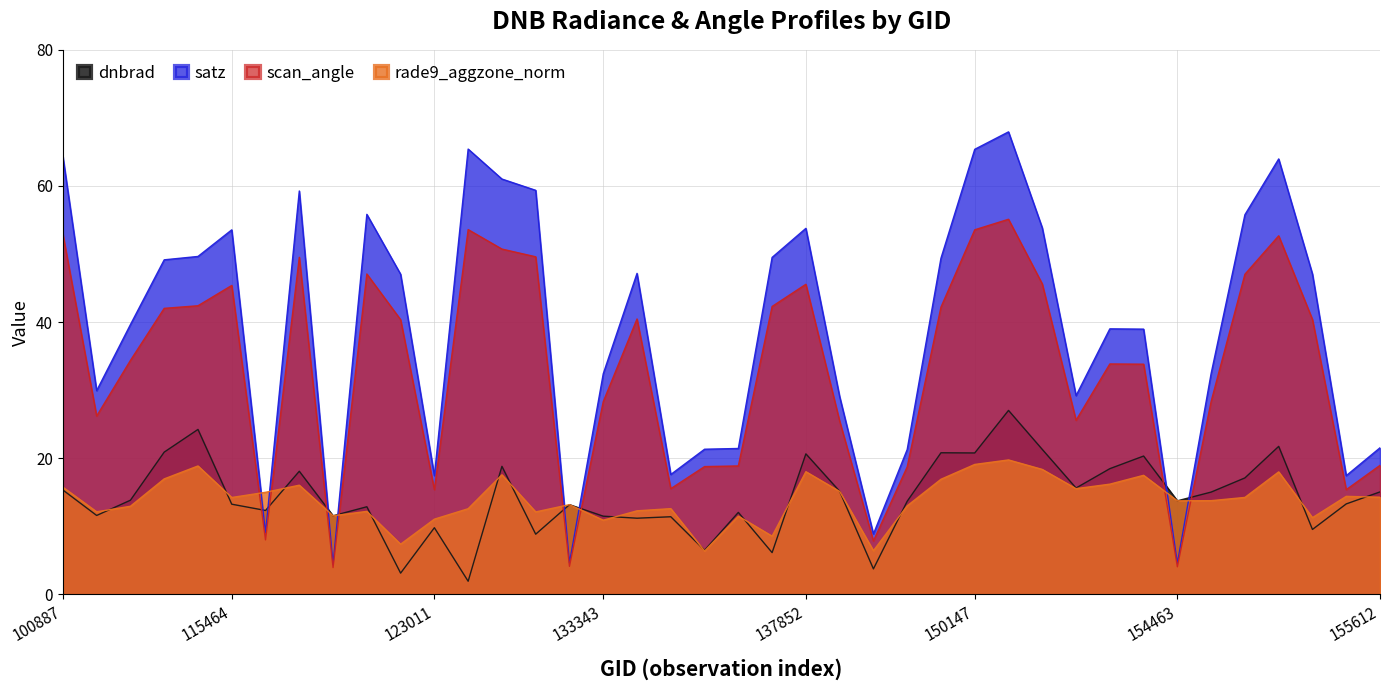

List the labels in order of dnbrad value, largest first.

150161, 115226, 155067, 150348, 109184, 149961, 150147, 137852, 154271, 132606, 151404, 121771, 154860, 150533, 100887, 138038, 155612, 154662, 104315, 154463, 149775, 155424, 115464, 133159, 122463, 121249, 137268, 103720, 122118, 133343, 134076, 133896, 123011, 155242, 132798, 134260, 137458, 138230, 122837, 131704